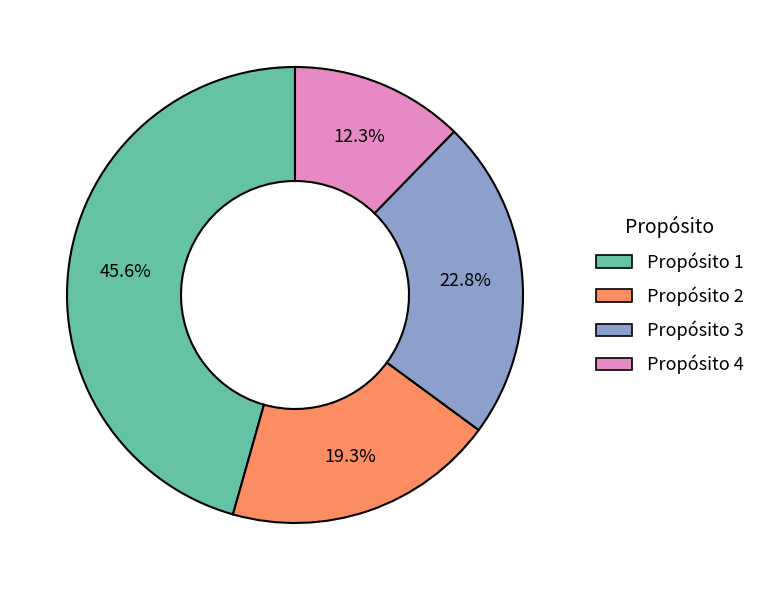

Which has a higher value, Propósito 4 or Propósito 2?

Propósito 2